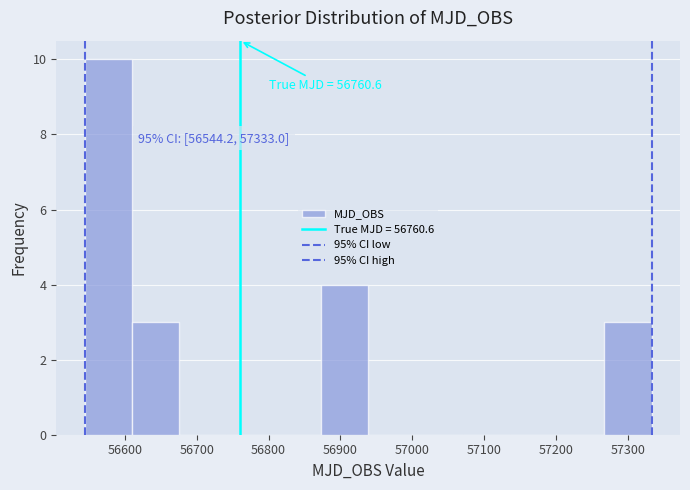

Which range on the x-axis has the tallest bar?

56540 to 56610